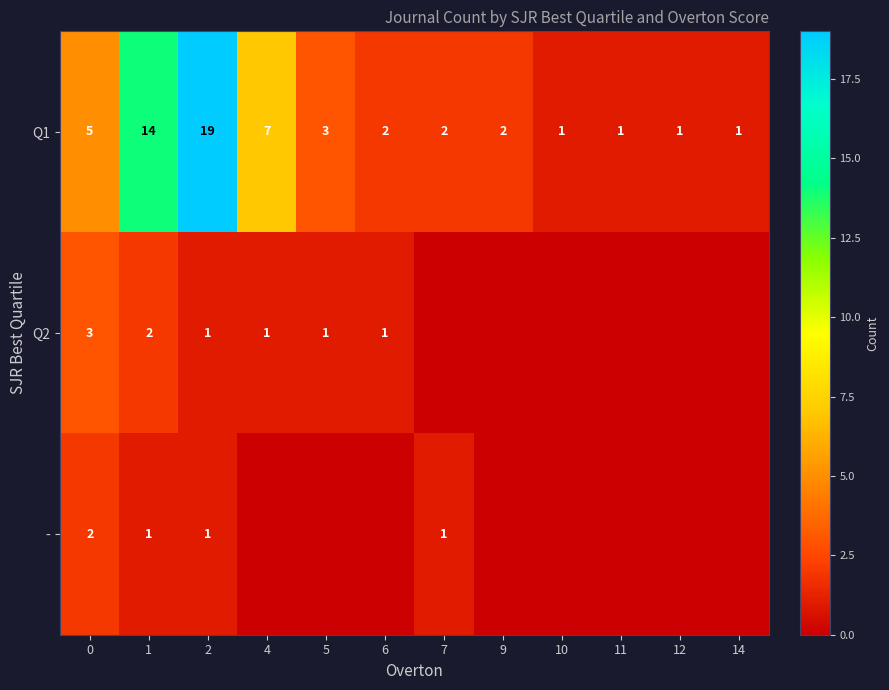

The Q2 series shows 1 at 2. True or false?

True